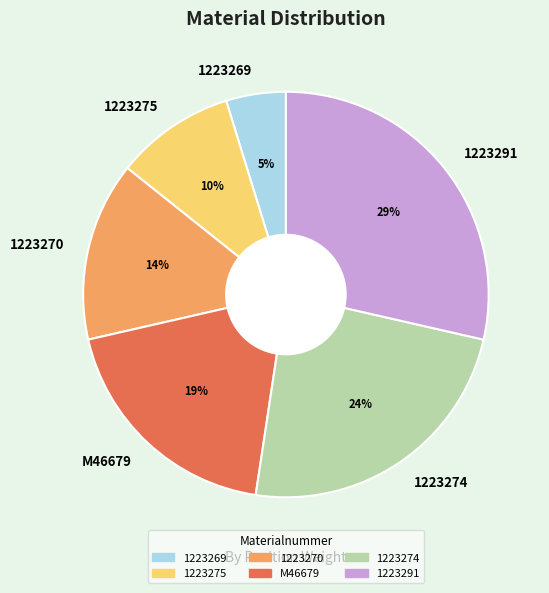

Is there any slice that represents more than half of the pie?

No